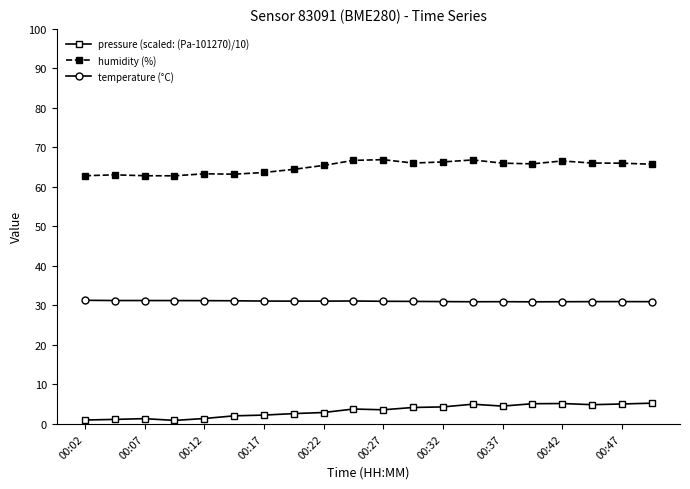

True or false: temperature (°C) and humidity (%) cross at least once.

False